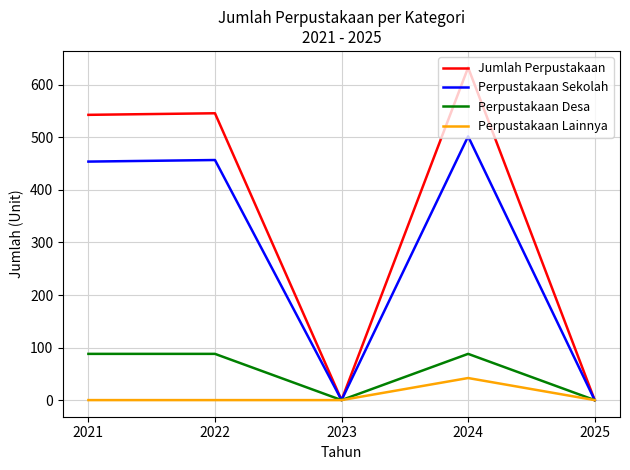

True or false: Perpustakaan Lainnya has a value of 21 at 2023.

False